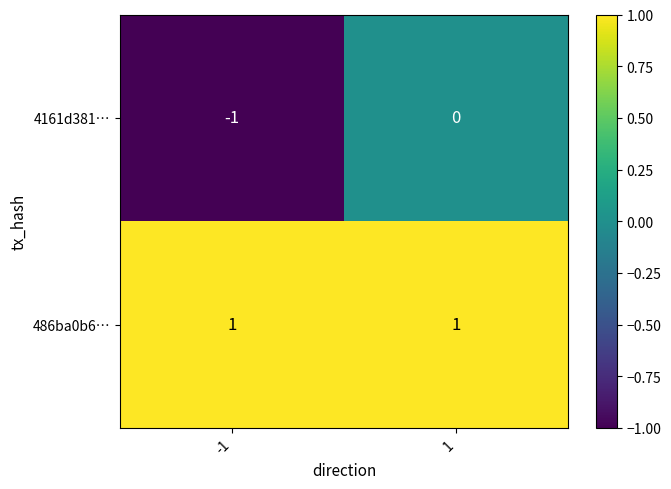

Rank the series at -1 from lowest to highest value.

4161d381…, 486ba0b6…